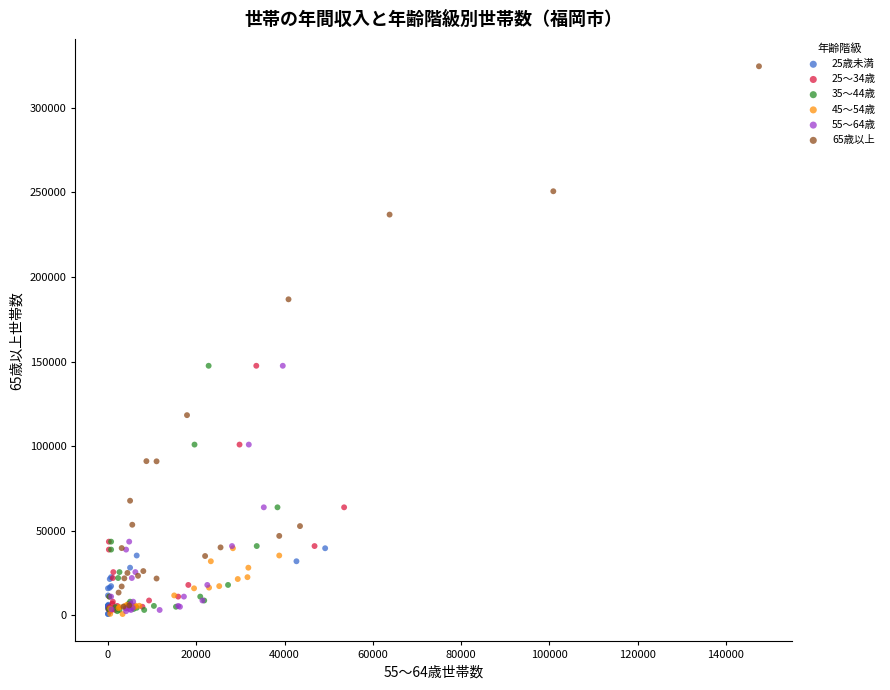

Which series has the widest spread of Y values?

65歳以上